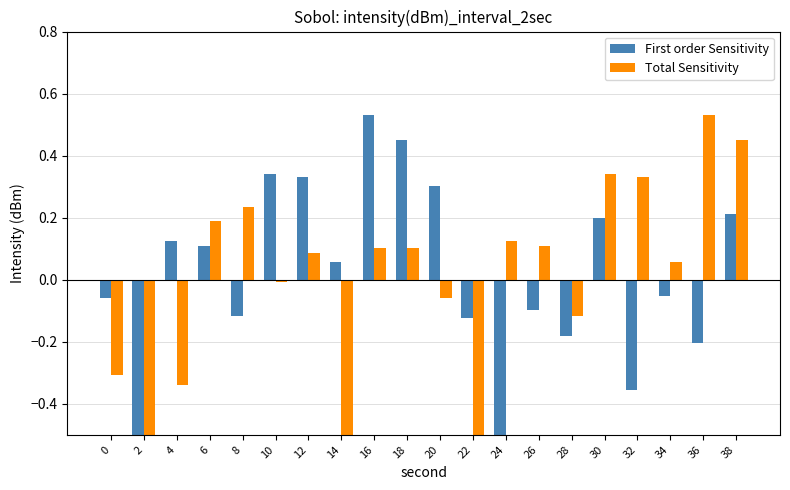

How many values in Total Sensitivity are above zero?

12